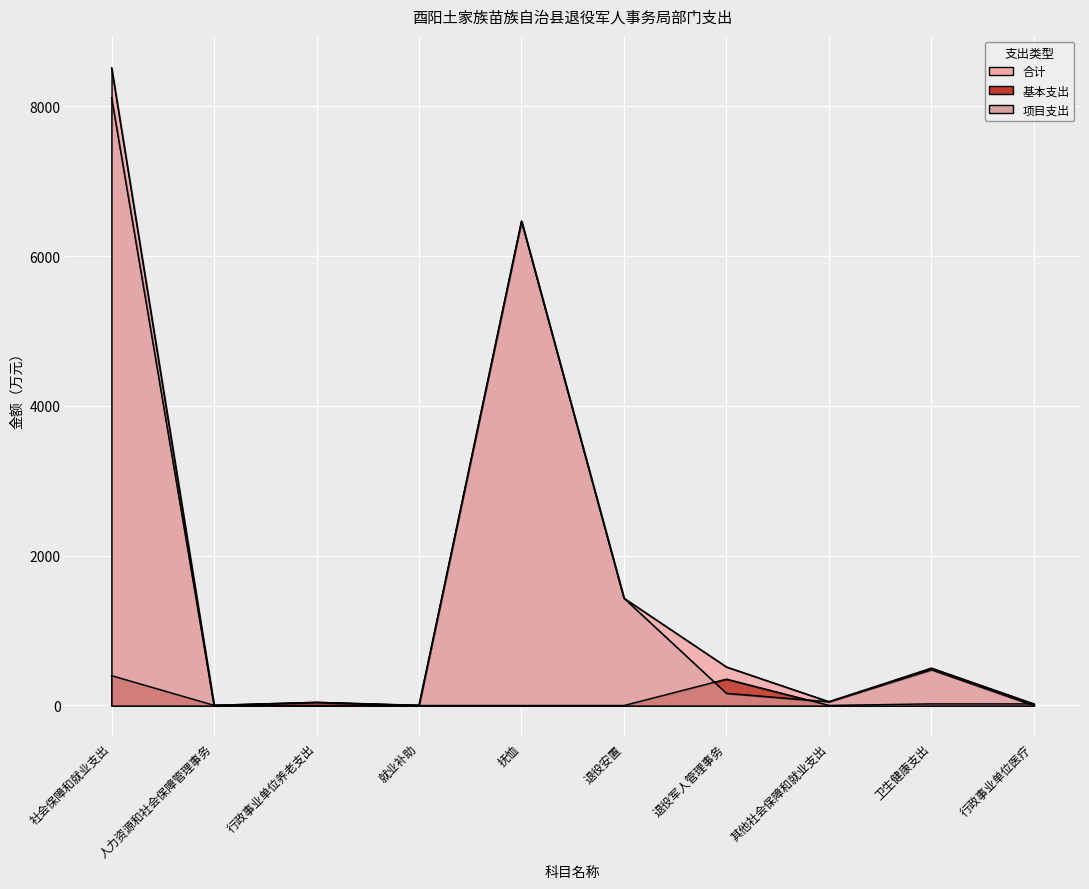

What is the difference between the 基本支出 values at 退役安置 and 其他社会保障和就业支出?

1.4